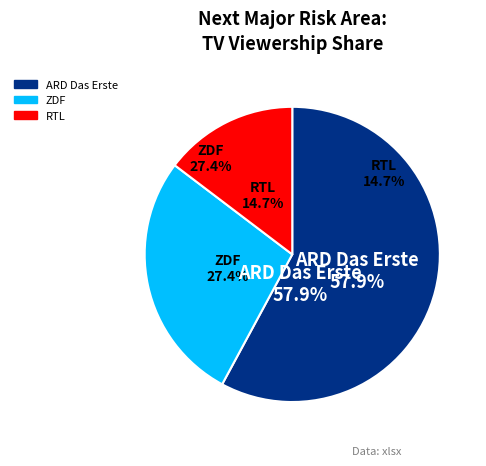

Count the number of slices in the pie.

3